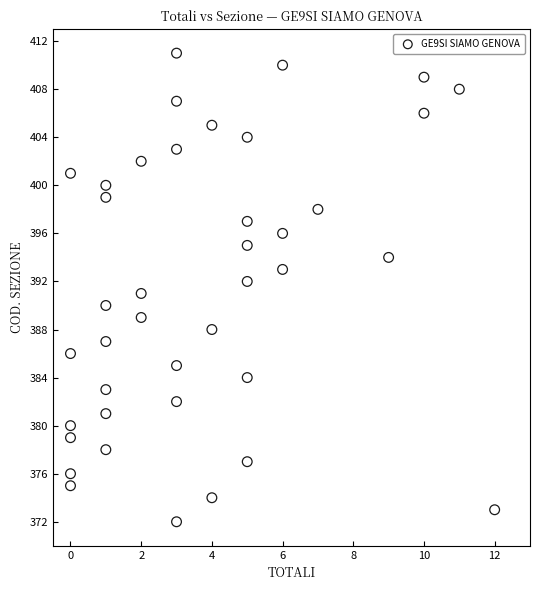

What is the range of Y values (max minus min)?

39